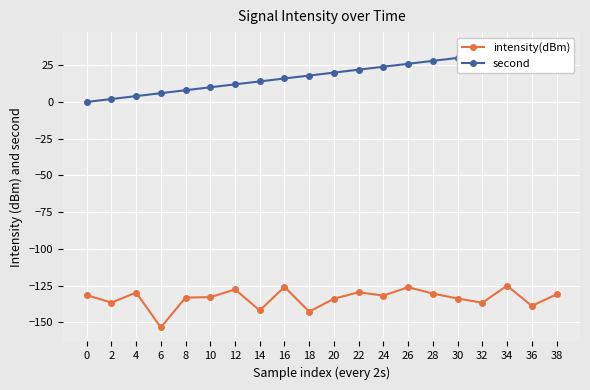

What is the spread (max minus min) of values at 38?

169.0